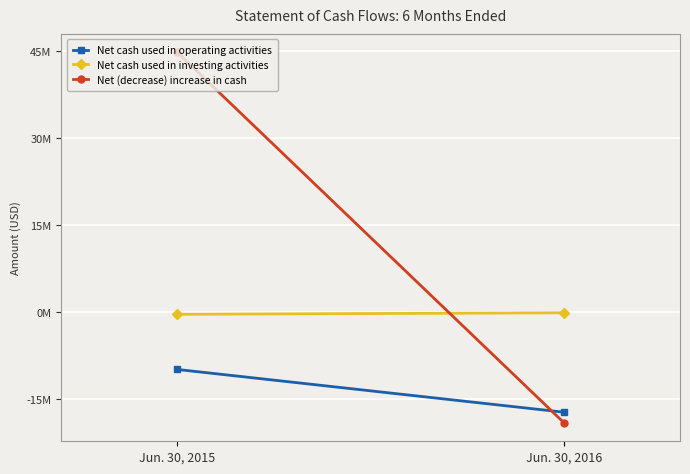

Rank the series by their average value, from highest to lowest.

Net (decrease) increase in cash, Net cash used in investing activities, Net cash used in operating activities